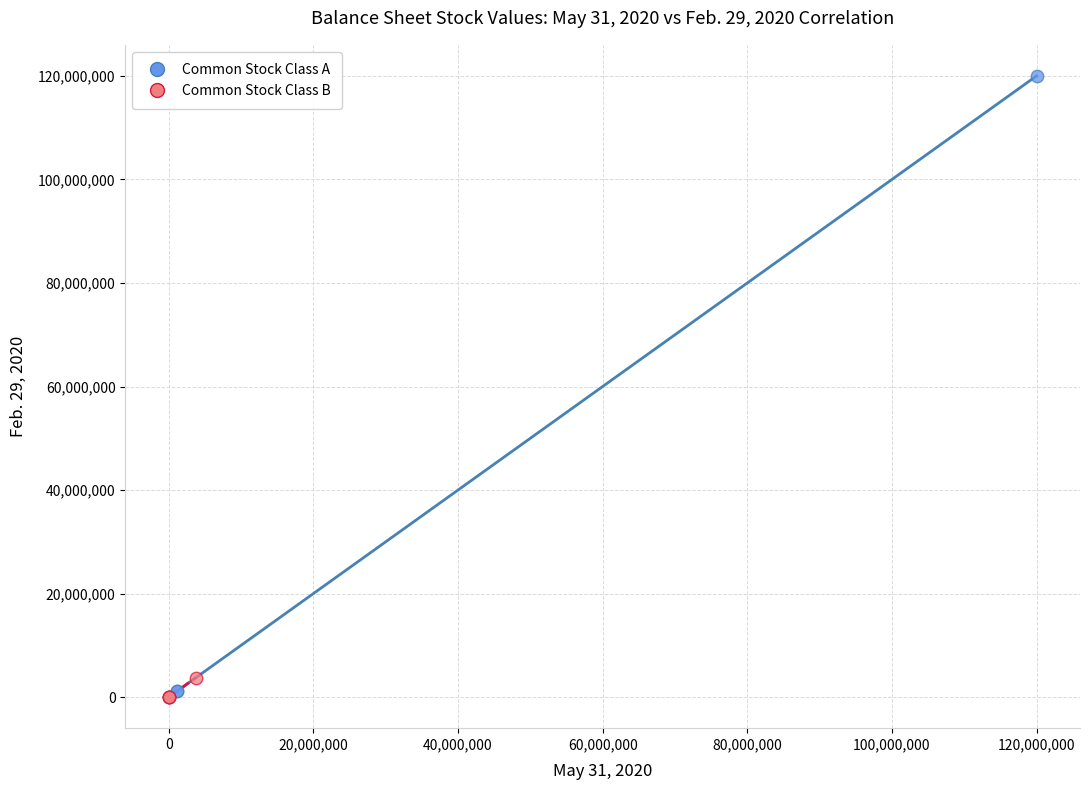

Which series has the largest Y range (max minus min)?

Common Stock Class A